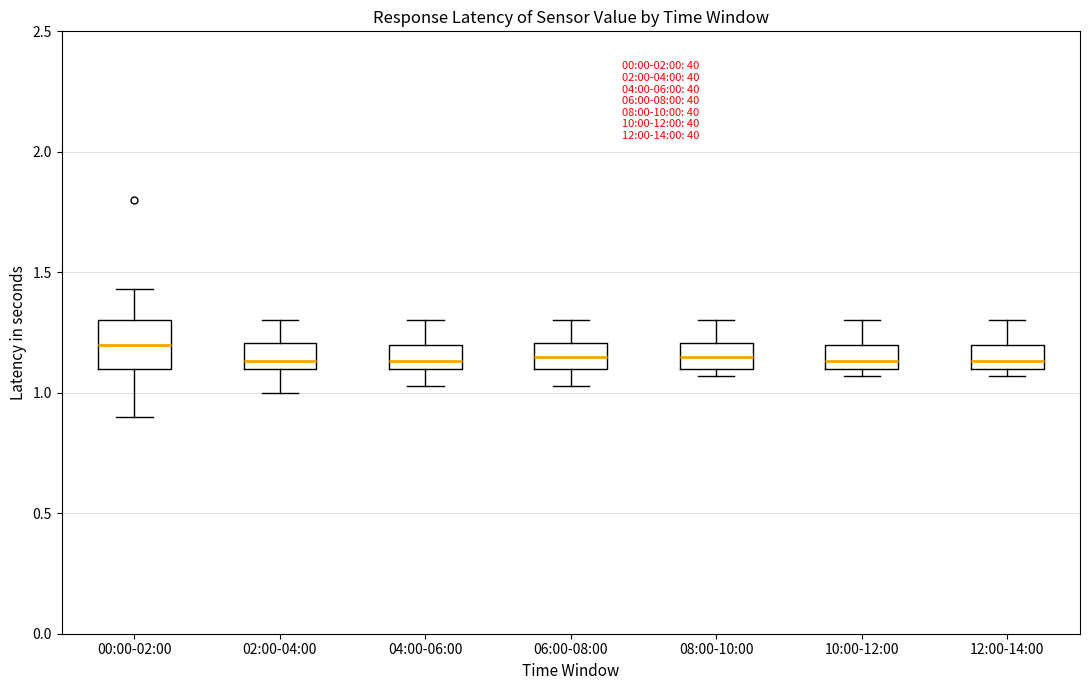

Where is the upper edge of the box for 02:00-04:00 on the y-axis? The values are not printed on the chart, so give them approximately, as read against the axis.

1.20